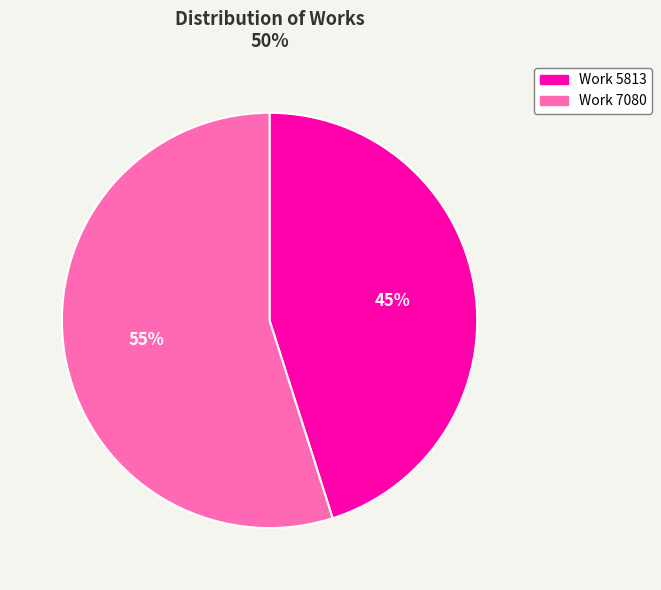

Combined, do Work 7080 and Work 5813 account for over 50%?

Yes